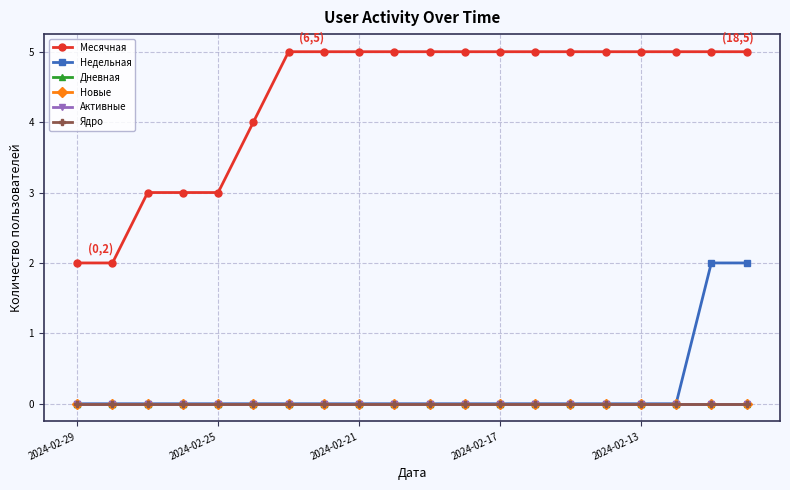

True or false: Дневная and Недельная cross at least once.

False